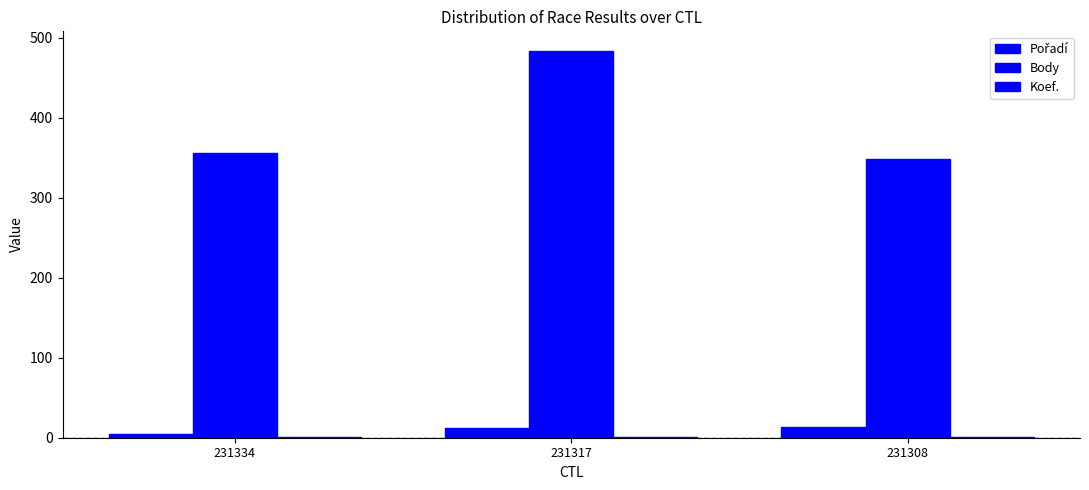

Count the number of categories in the chart.

3